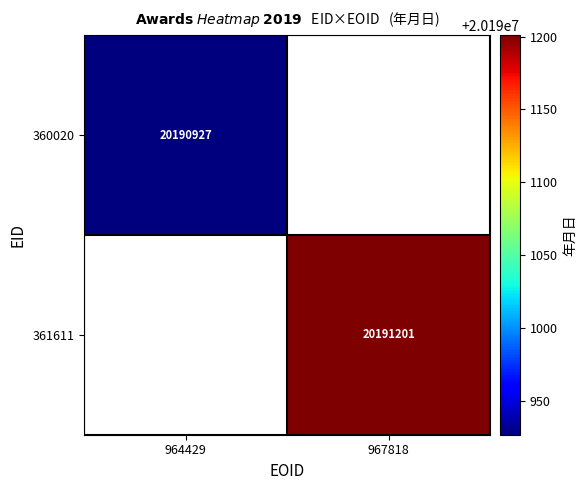

The value of 360020 at 964429 is 20190927. True or false?

True